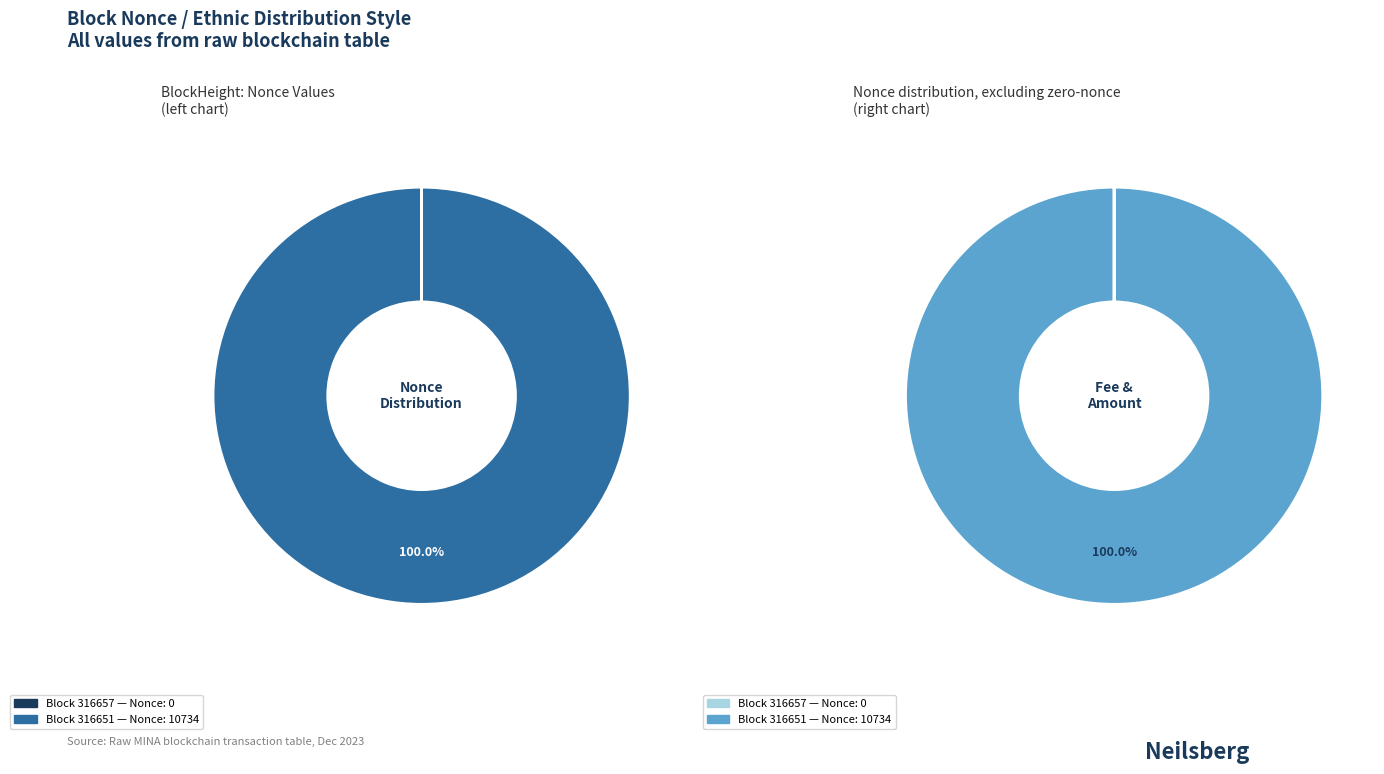

True or false: 316657 accounts for 0% of the total.

True